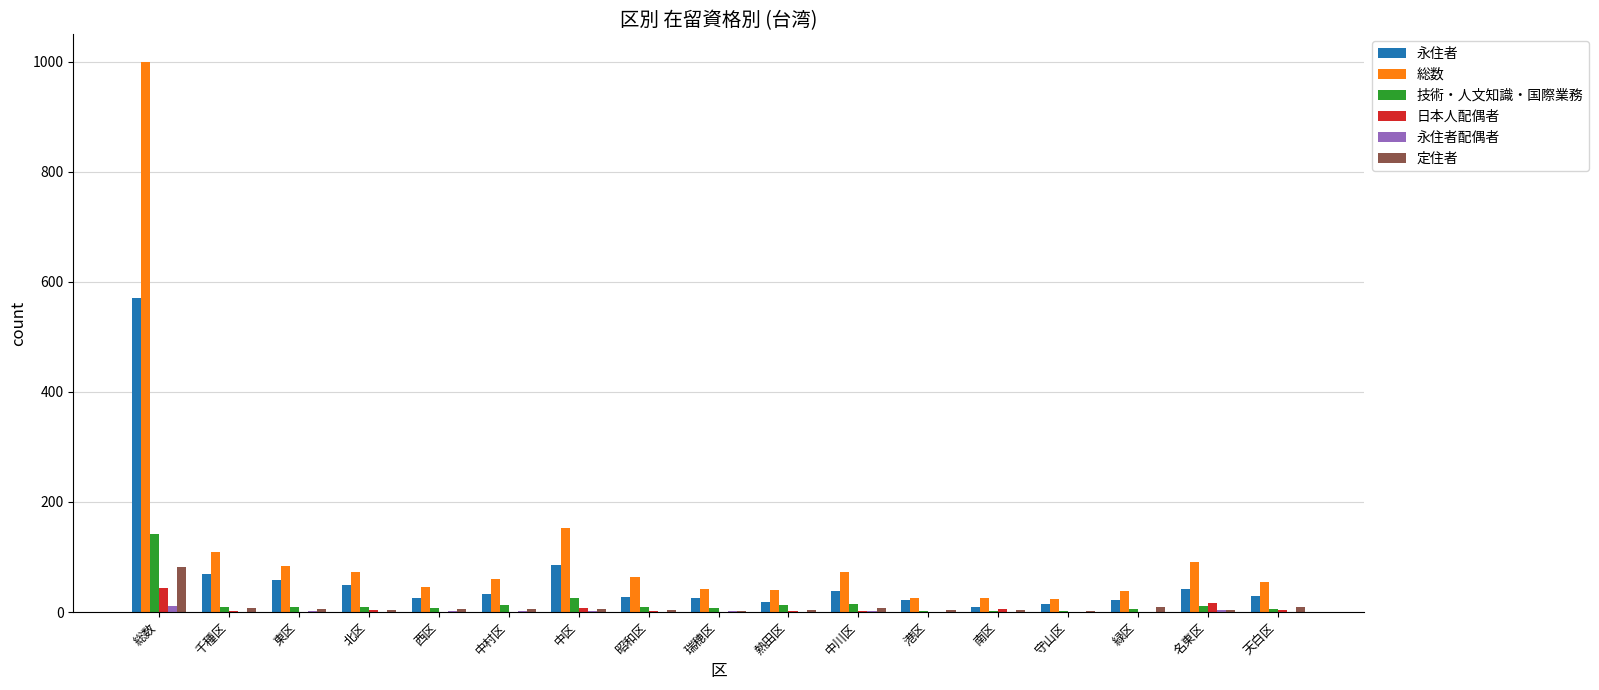

What are all the series names shown in the legend?

永住者, 総数, 技術・人文知識・国際業務, 日本人配偶者, 永住者配偶者, 定住者